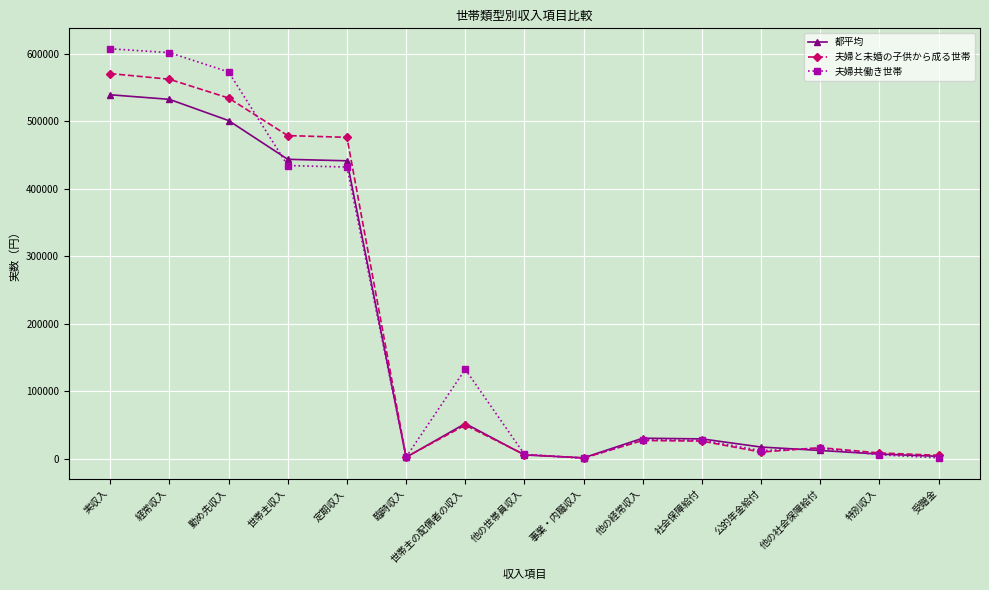

Rank the series by their average value, from highest to lowest.

夫婦共働き世帯, 夫婦と未婚の子供から成る世帯, 都平均